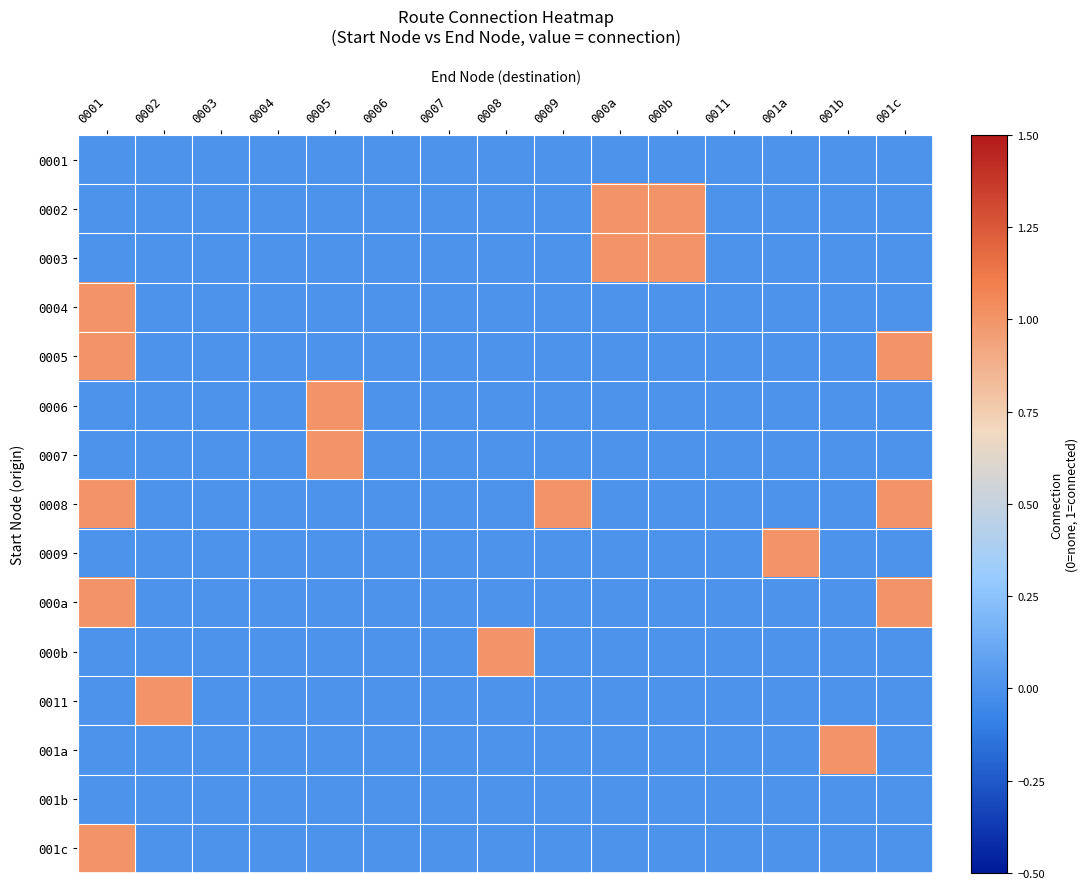

Rank the series by their maximum value, from lowest to highest.

0001, 001b, 0002, 0003, 0004, 0005, 0006, 0007, 0008, 0009, 000a, 000b, 0011, 001a, 001c